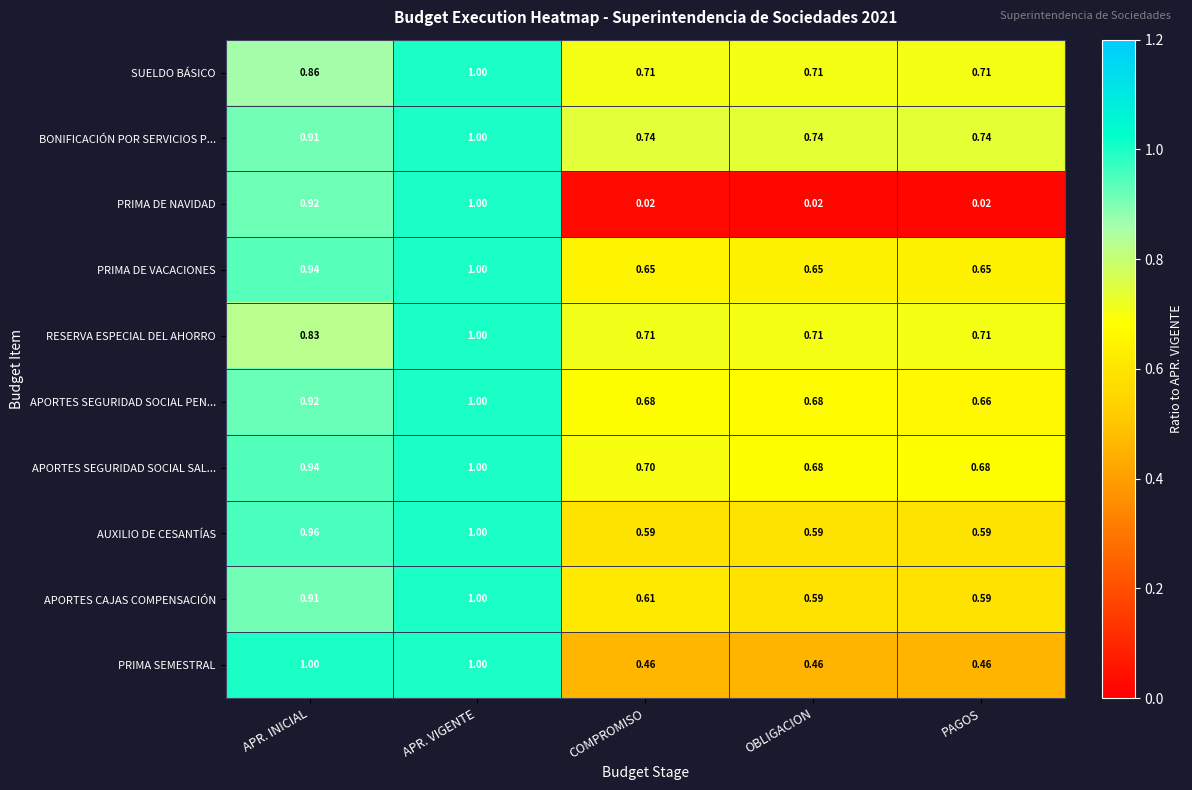

Which series has the largest total across all categories?

BONIFICACIÓN POR SERVICIOS P...